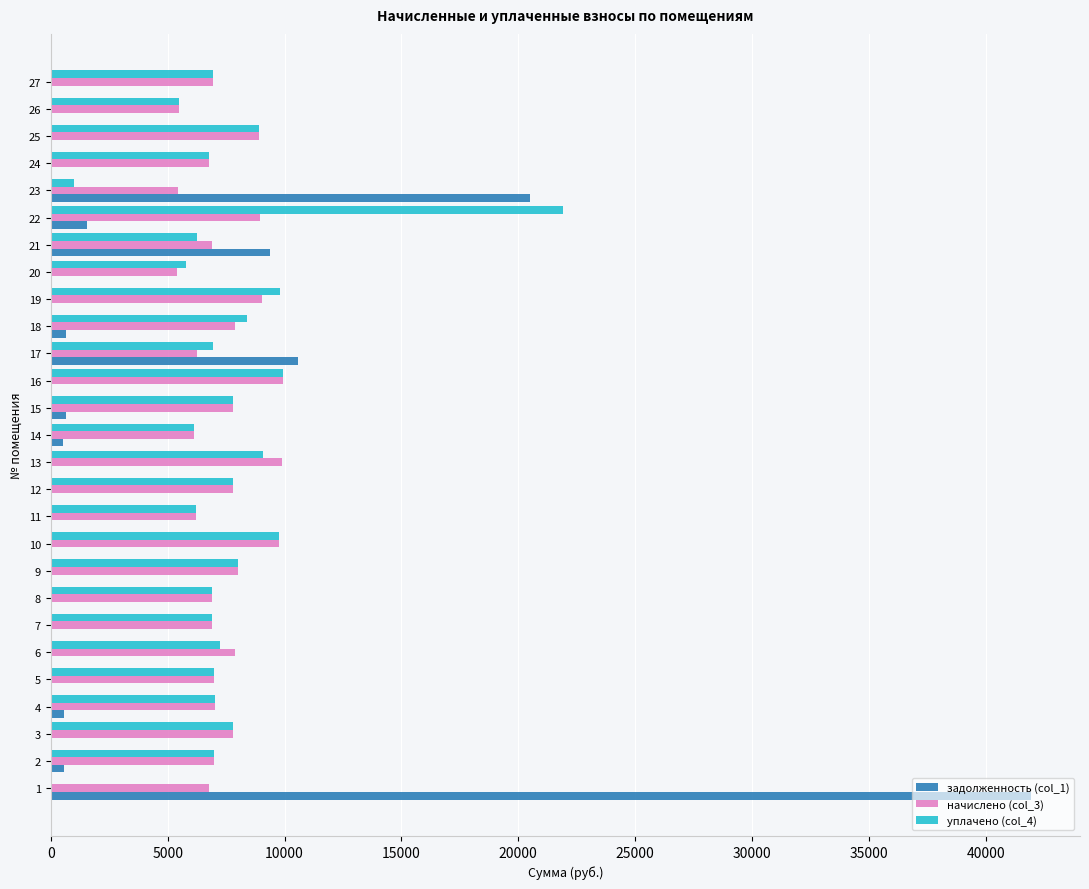

What is the sum of the начислено (col_3) values at 16 and 23?

15375.4